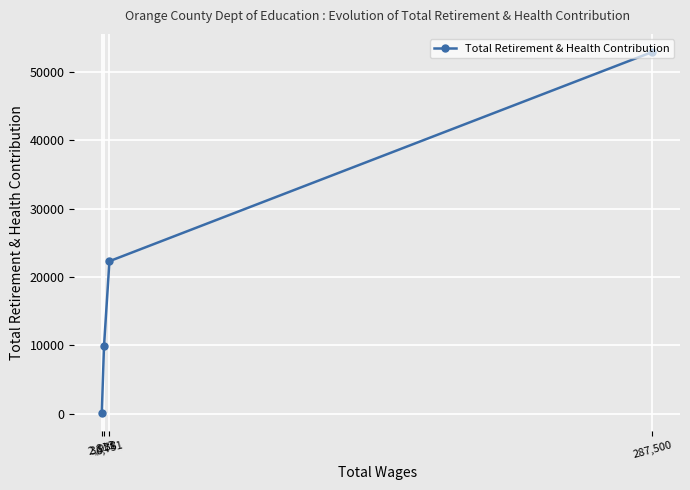

Count the number of data series in this chart.

1